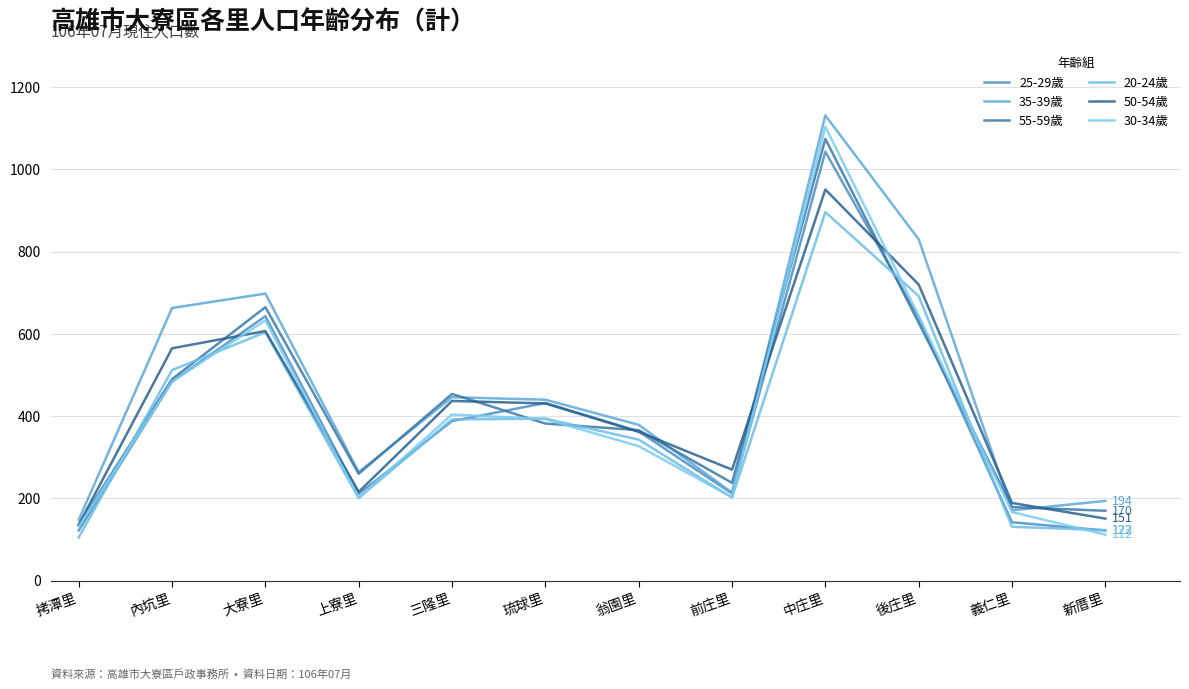

Which series has the widest spread of values?

30-34歲